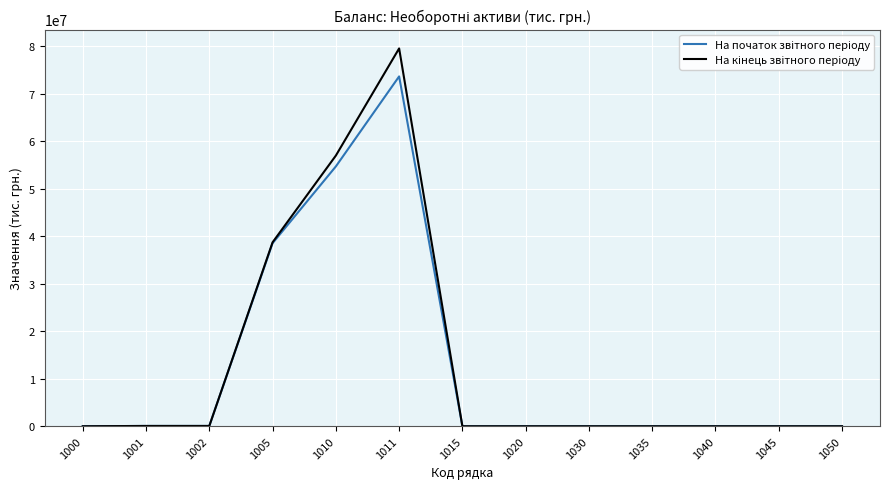

At which category is the sum across all series the highest?

1011